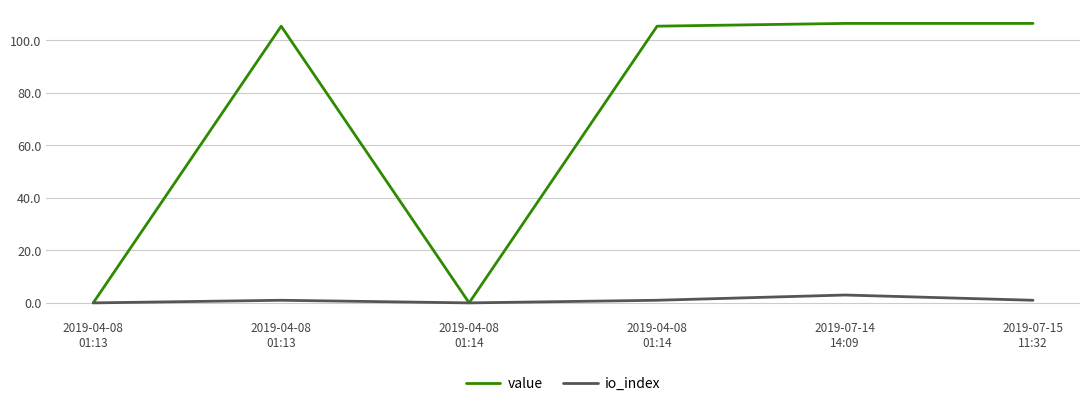

True or false: value has more than 2 points higher than both neighbors.

False